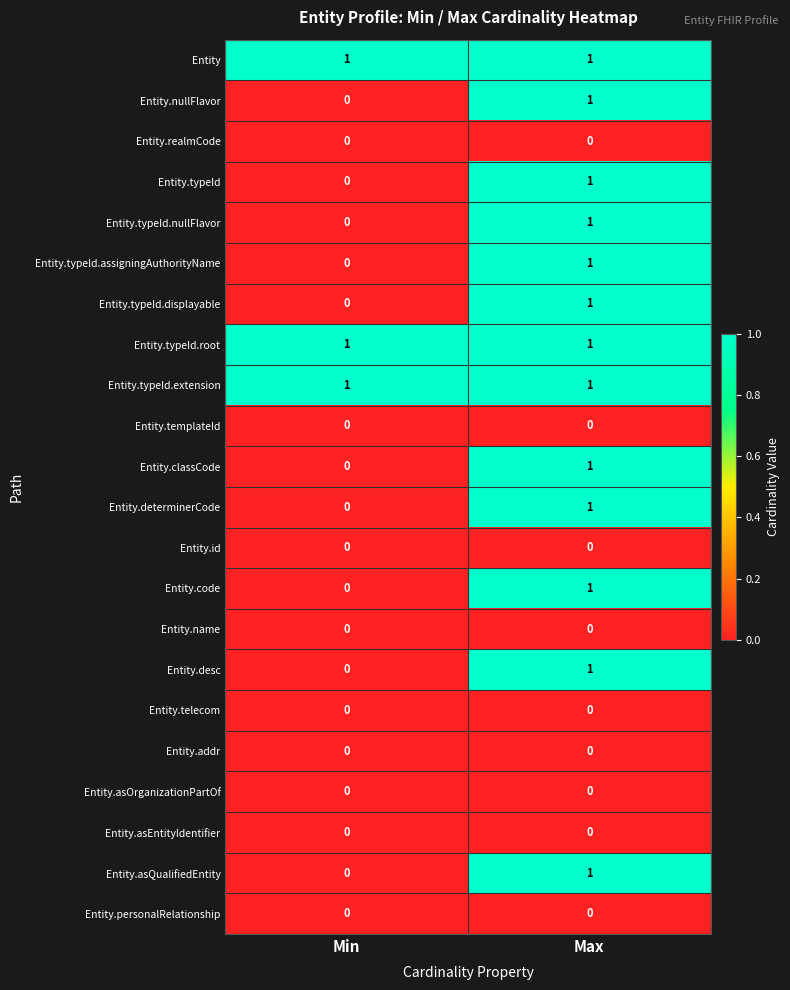

What is the total value across all series at Min?

3